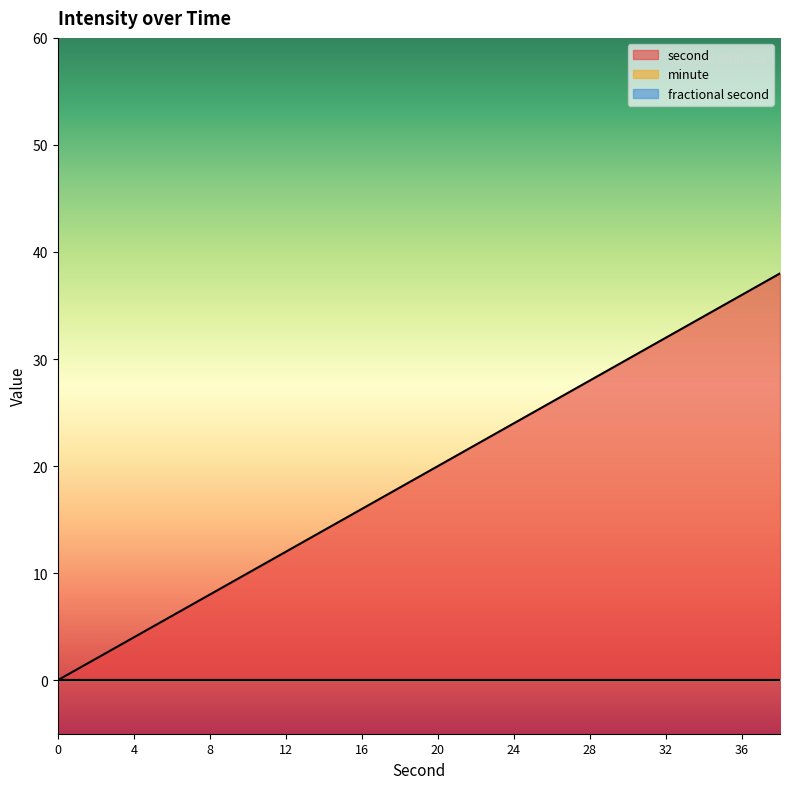

True or false: fractional second and second intersect in this chart.

False